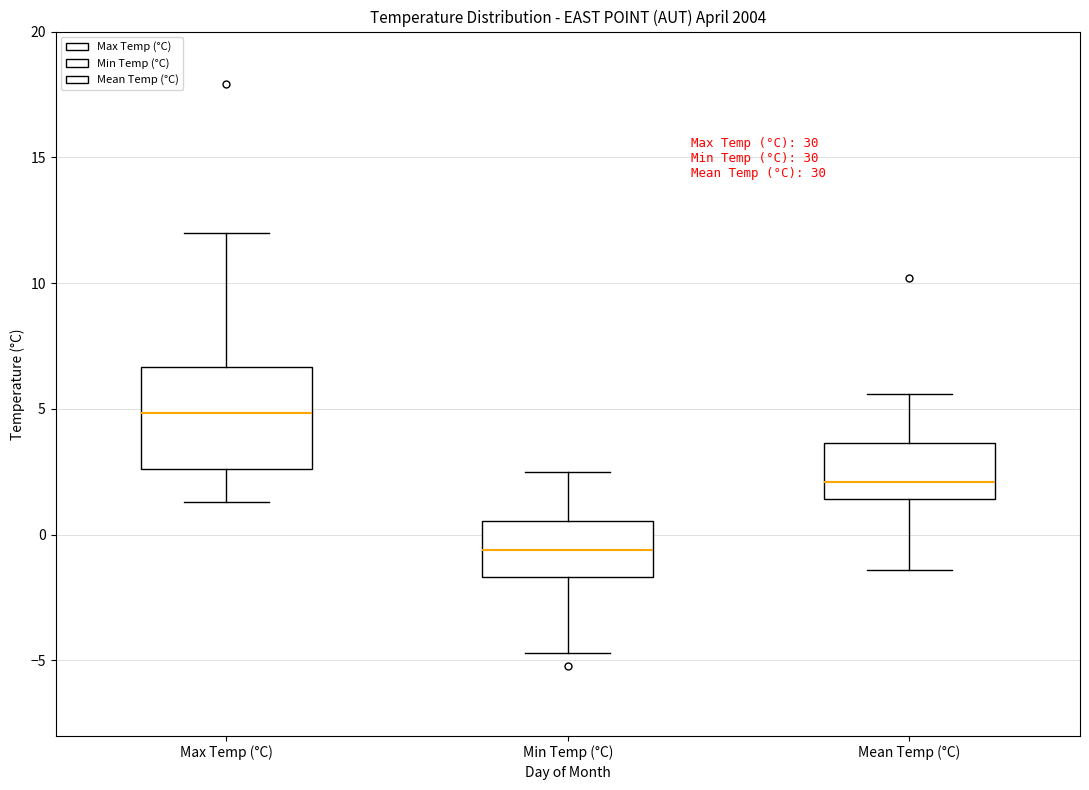

Which box is the tallest, from its lower edge to its upper edge?

Max Temp (°C)